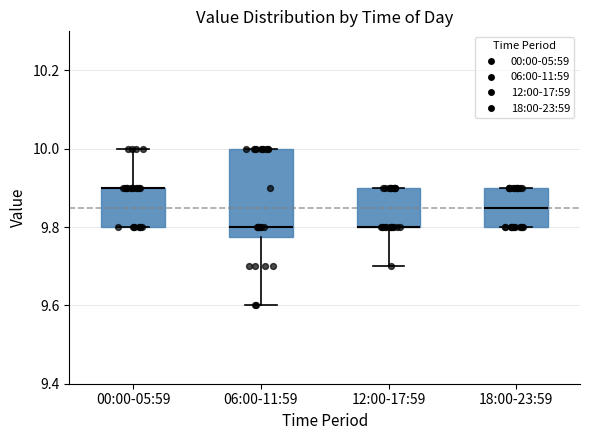

Where is the lower edge of the box for 12:00-17:59 on the y-axis? The values are not printed on the chart, so give them approximately, as read against the axis.

9.80